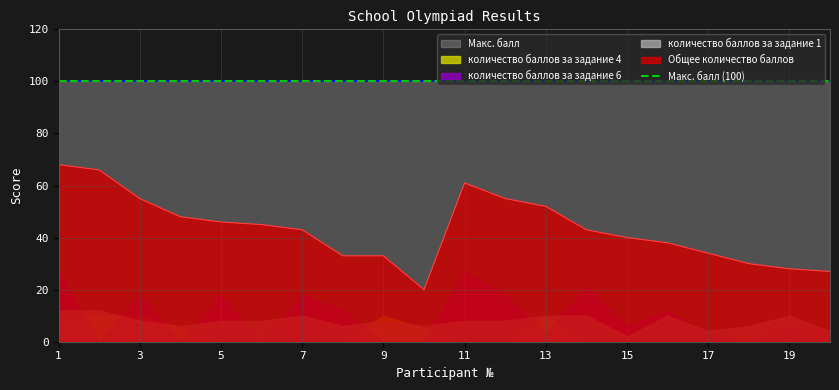

How many values in the количество баллов за задание 6 series exceed 6?

9